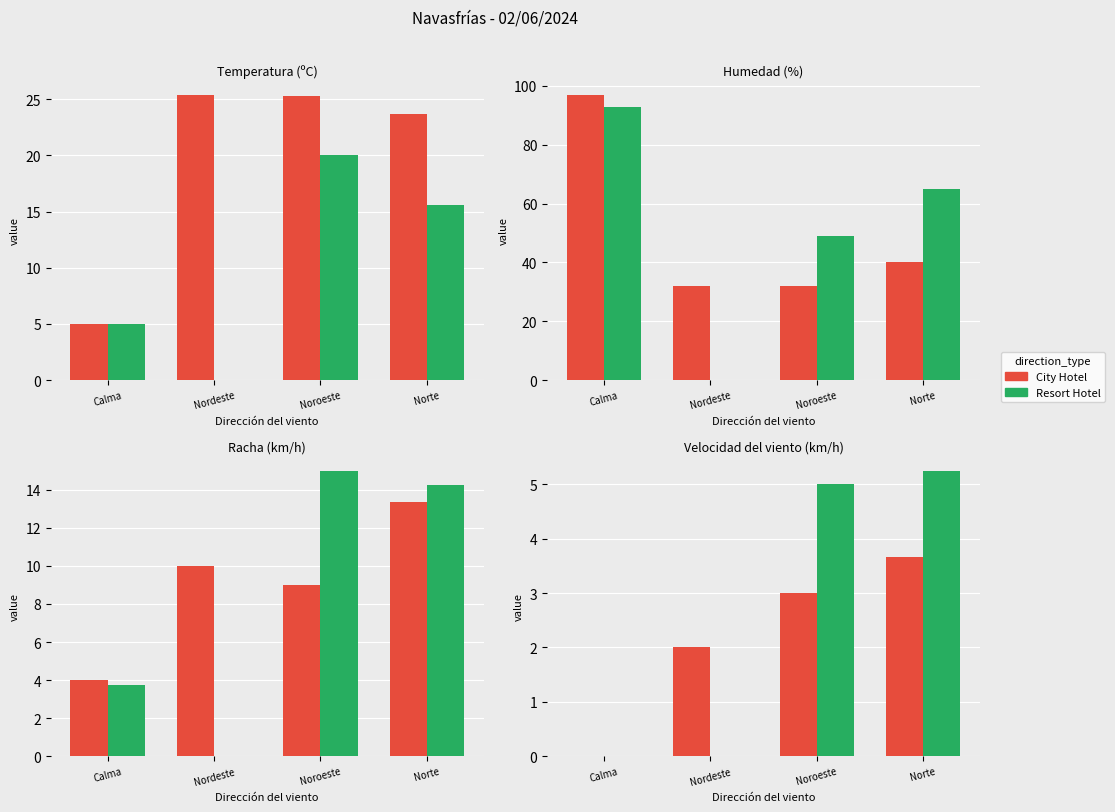

What is the label of the 4th bar from the right?

Calma